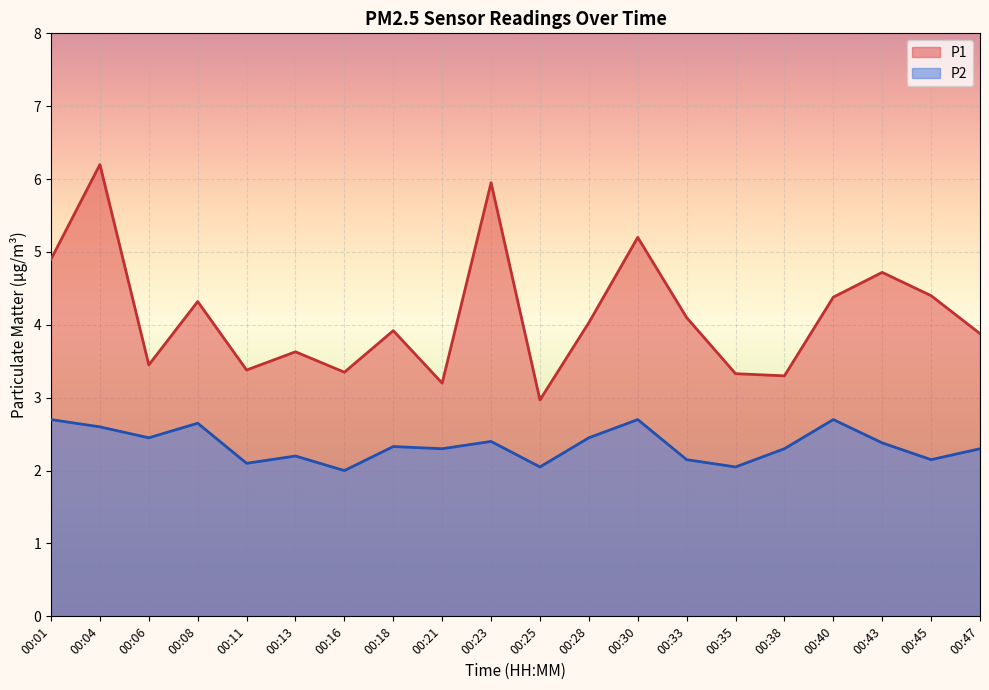

Reading left to right, transcribe all the data shown in this chart.

P1: 00:01=4.9	00:04=6.2	00:06=3.5	00:08=4.3	00:11=3.4	00:13=3.6	00:16=3.4	00:18=3.9	00:21=3.2	00:23=6.0	00:25=3.0	00:28=4.0	00:30=5.2	00:33=4.1	00:35=3.3	00:38=3.3	00:40=4.4	00:43=4.7	00:45=4.4	00:47=3.9
P2: 00:01=2.7	00:04=2.6	00:06=2.5	00:08=2.6	00:11=2.1	00:13=2.2	00:16=2.0	00:18=2.3	00:21=2.3	00:23=2.4	00:25=2.0	00:28=2.5	00:30=2.7	00:33=2.1	00:35=2.0	00:38=2.3	00:40=2.7	00:43=2.4	00:45=2.1	00:47=2.3